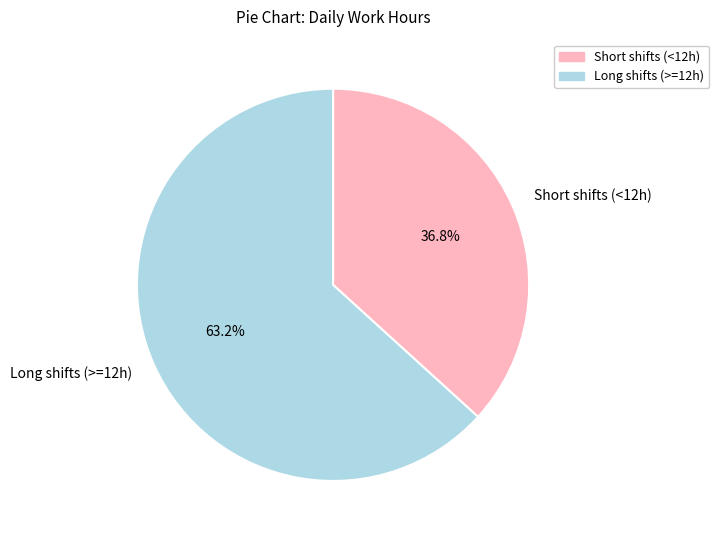

Does any single category account for the majority?

Yes